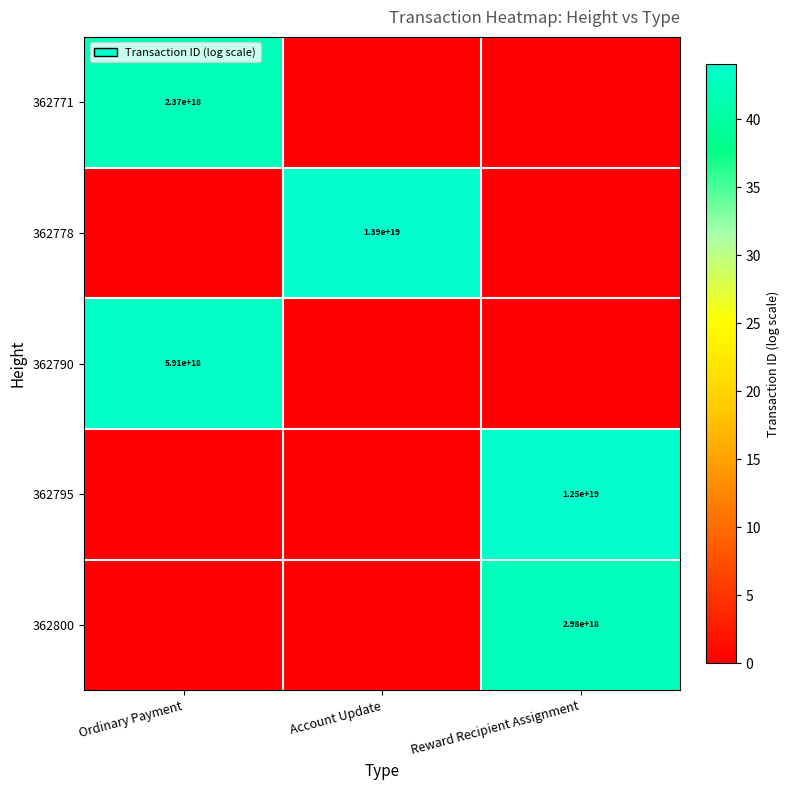

The value of 362790 at Ordinary Payment is 8386527590652835840. True or false?

False